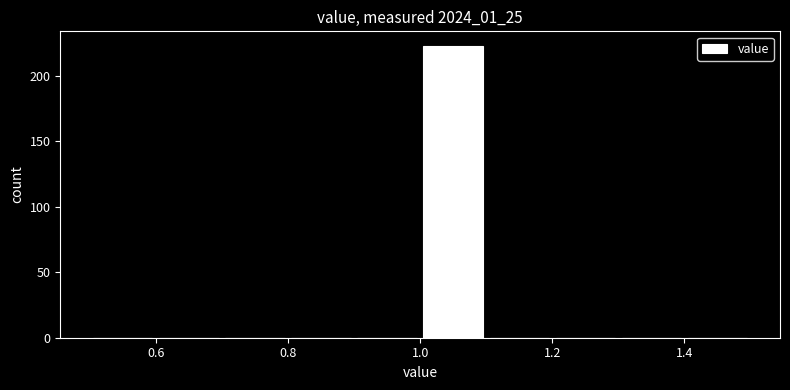

What is the height of the bar covering 1.0 to 1.1 on the x-axis? The values are not printed on the chart, so give them approximately, as read against the axis.

225